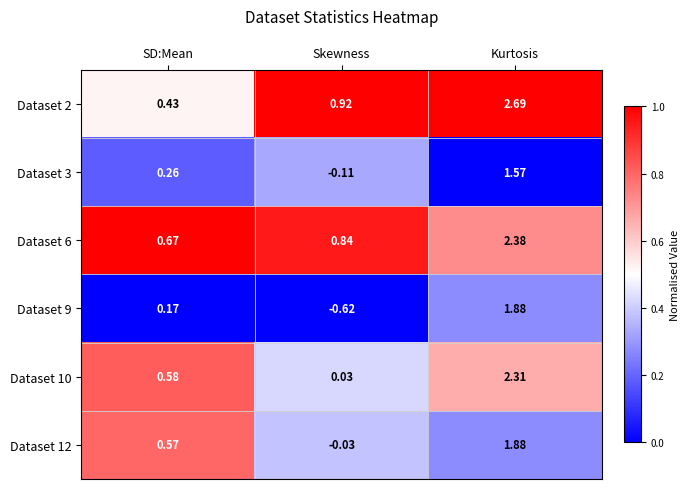

Rank the categories by Dataset 9 value from highest to lowest.

Kurtosis, SD:Mean, Skewness